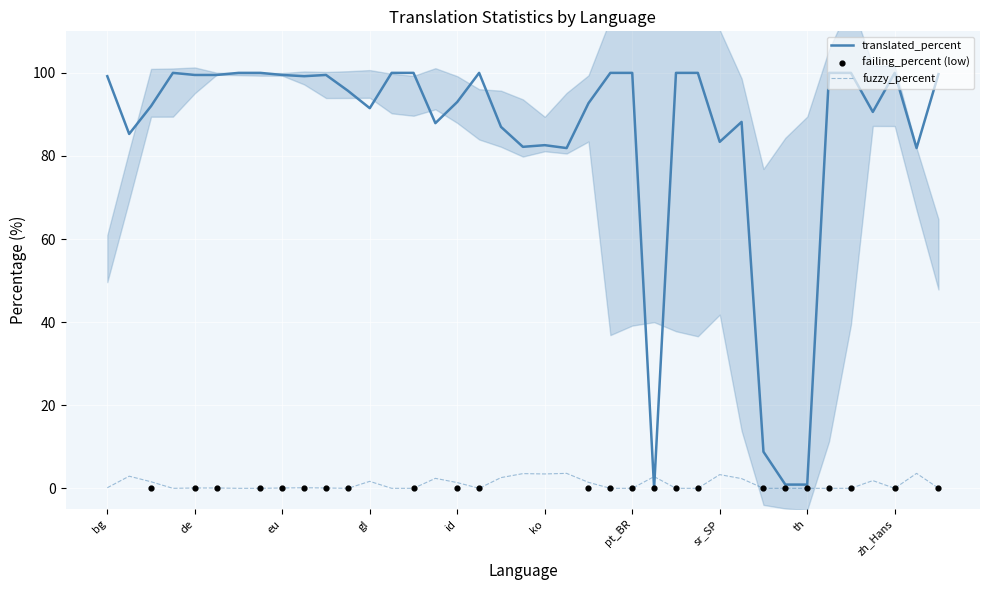

Which series has the largest total across all categories?

translated_percent